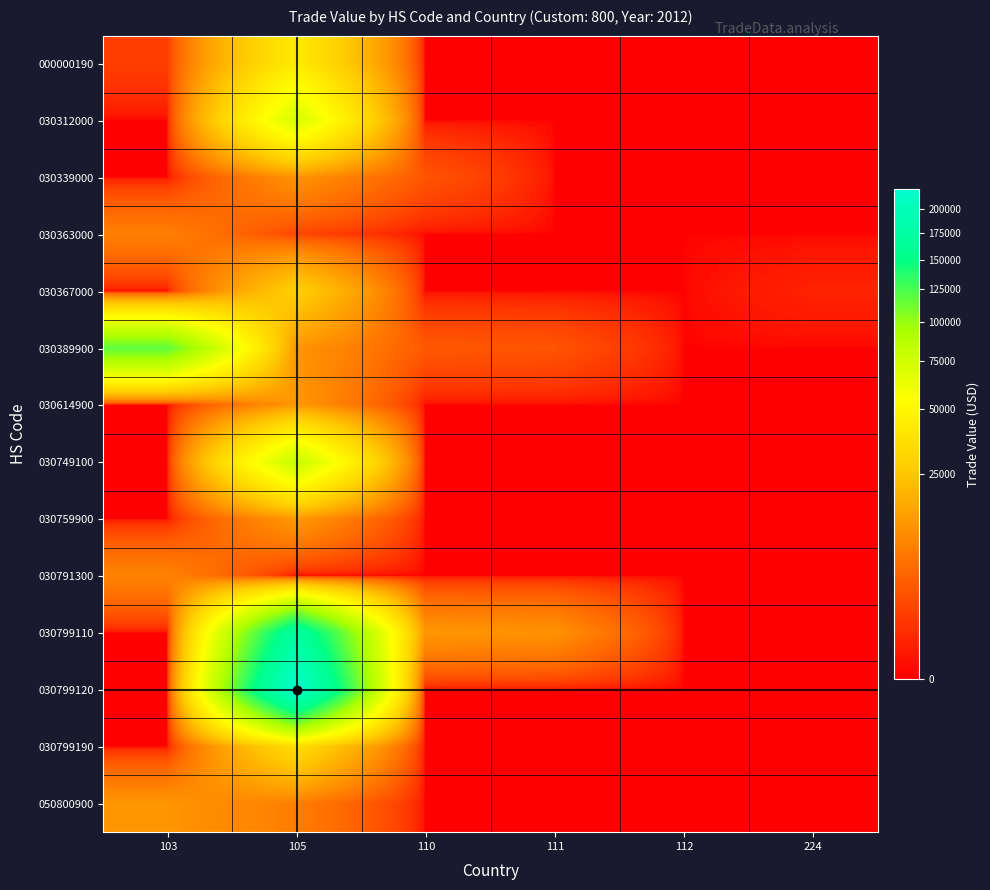

What is the difference between the highest and lowest values at 103?

118070